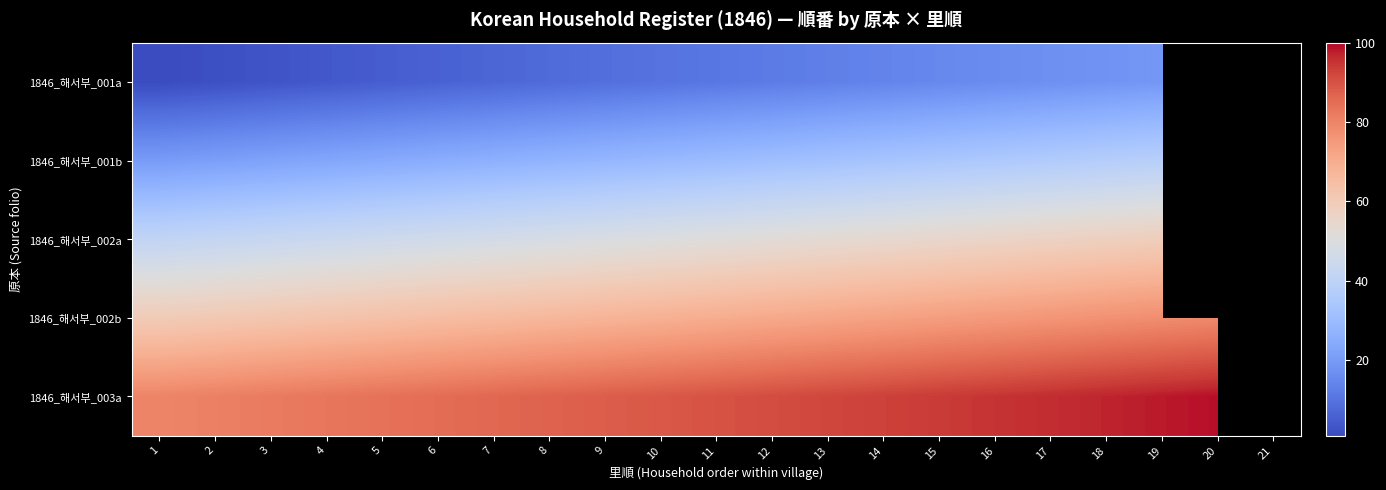

What is the smallest value displayed?

1.0